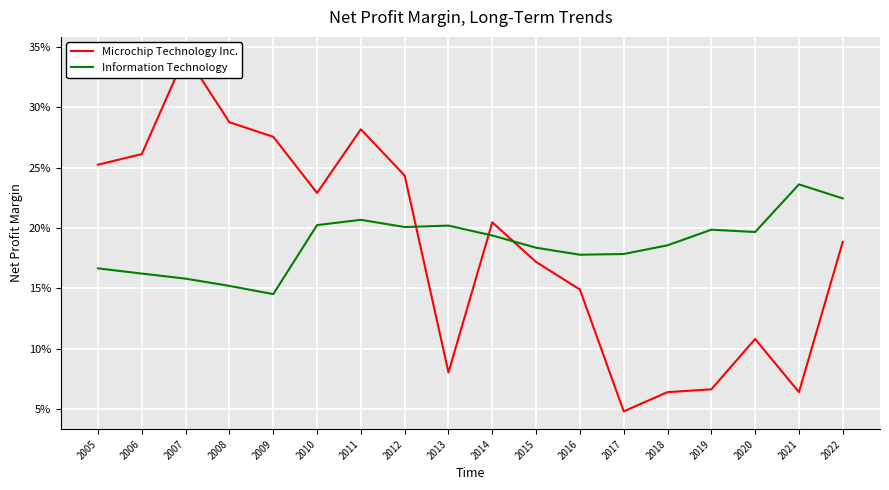

Reading right to left, transcribe all the data shown in this chart.

Microchip Technology Inc.: 2022=0.2	2021=0.1	2020=0.1	2019=0.1	2018=0.1	2017=0.0	2016=0.1	2015=0.2	2014=0.2	2013=0.1	2012=0.2	2011=0.3	2010=0.2	2009=0.3	2008=0.3	2007=0.3	2006=0.3	2005=0.3
Information Technology: 2022=0.2	2021=0.2	2020=0.2	2019=0.2	2018=0.2	2017=0.2	2016=0.2	2015=0.2	2014=0.2	2013=0.2	2012=0.2	2011=0.2	2010=0.2	2009=0.1	2008=0.2	2007=0.2	2006=0.2	2005=0.2